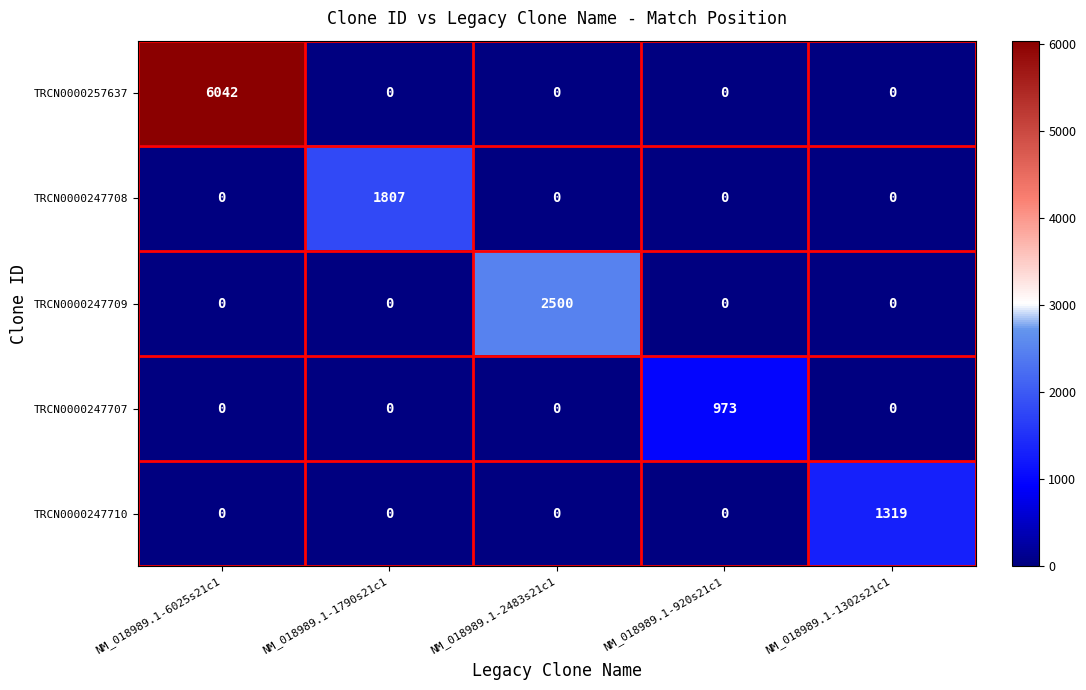

What is the total value across all series at NM_018989.1-1302s21c1?

1319